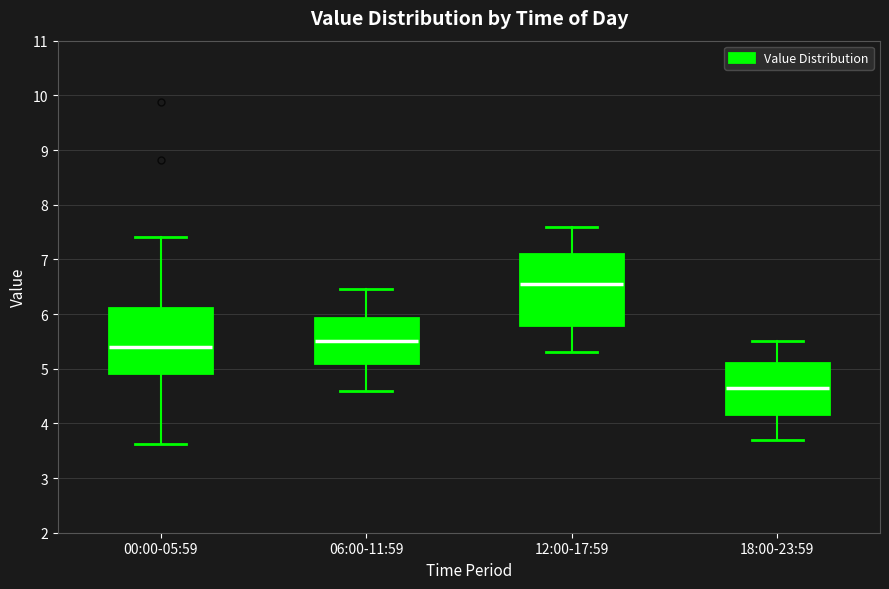

Reading left to right, transcribe this box plot: for each box, give where its median line is, the range the box spans, and where its two whiskers end, as read against the y-axis. The values are not printed on the chart, so give them approximately, as read against the axis.

00:00-05:59: median 5.4, box 4.9 to 6.1, whiskers 3.6 to 7.4
06:00-11:59: median 5.5, box 5.1 to 5.9, whiskers 4.6 to 6.5
12:00-17:59: median 6.6, box 5.8 to 7.1, whiskers 5.3 to 7.6
18:00-23:59: median 4.7, box 4.2 to 5.1, whiskers 3.7 to 5.5